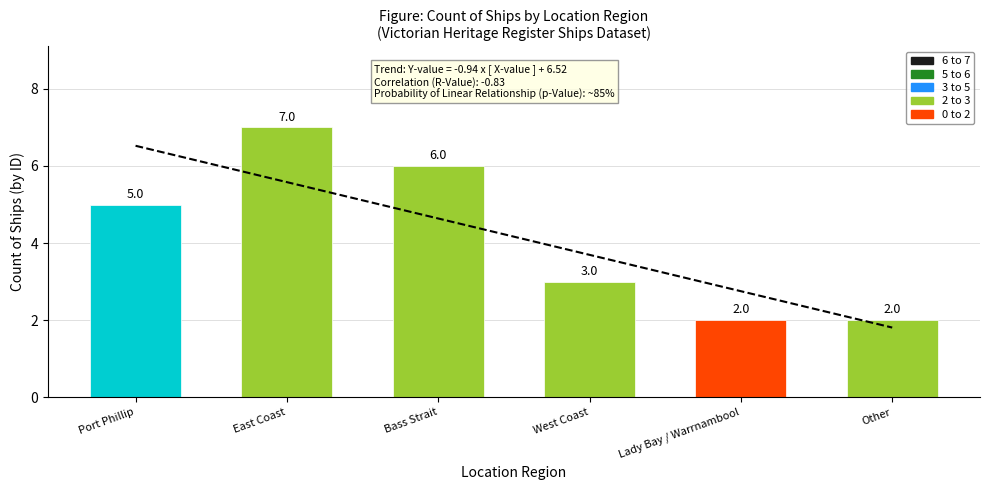

List the labels in order of value, smallest first.

Lady Bay / Warrnambool, Other, West Coast, Port Phillip, Bass Strait, East Coast